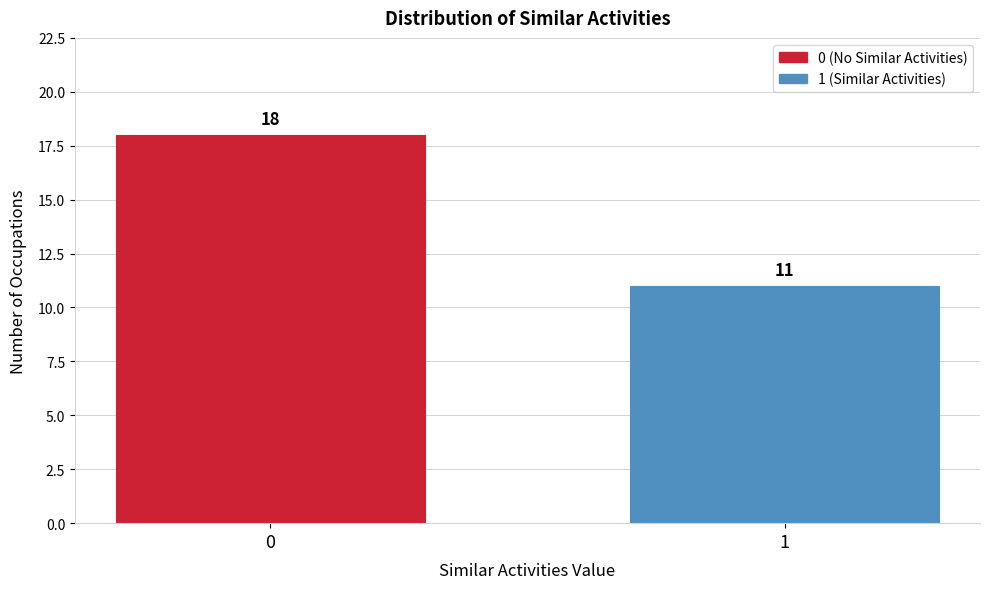

Reading left to right, list all the values displayed in this chart.

18	11